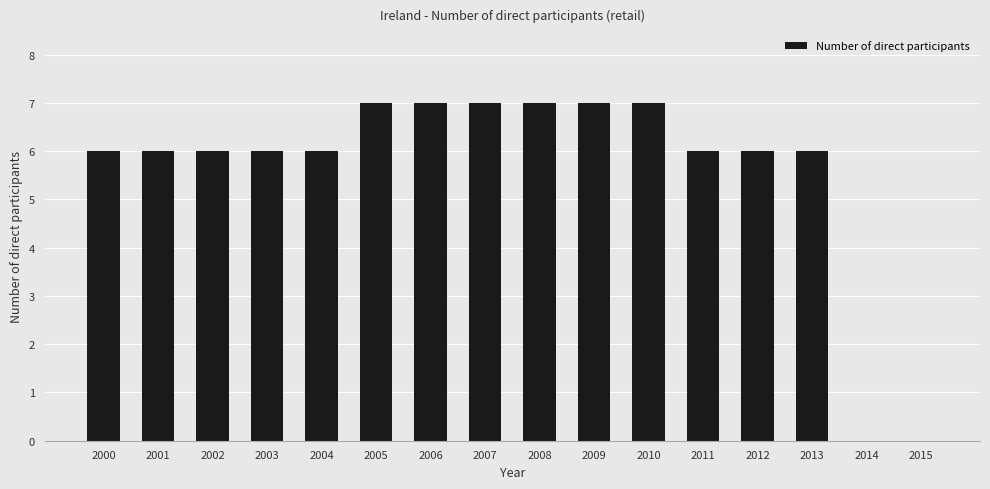

How many data points does each series have?

16